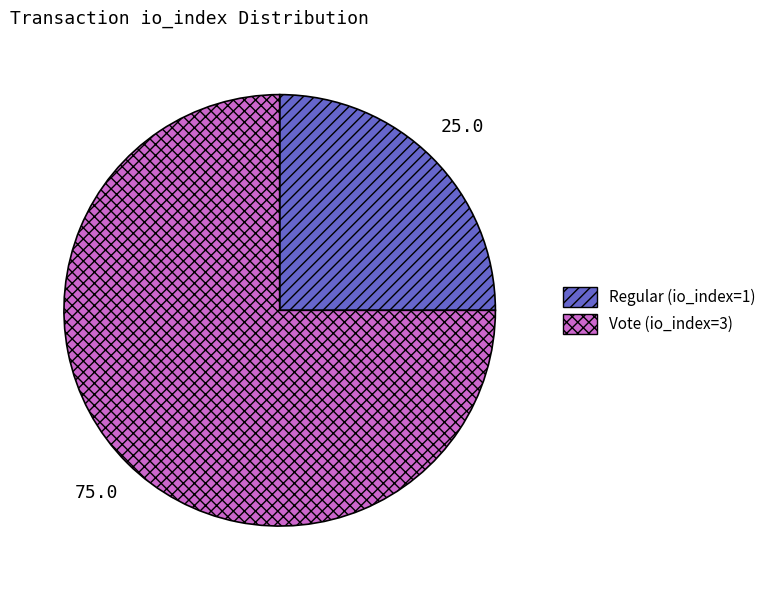

The Regular (io_index=1) slice represents 25% of the pie. True or false?

True